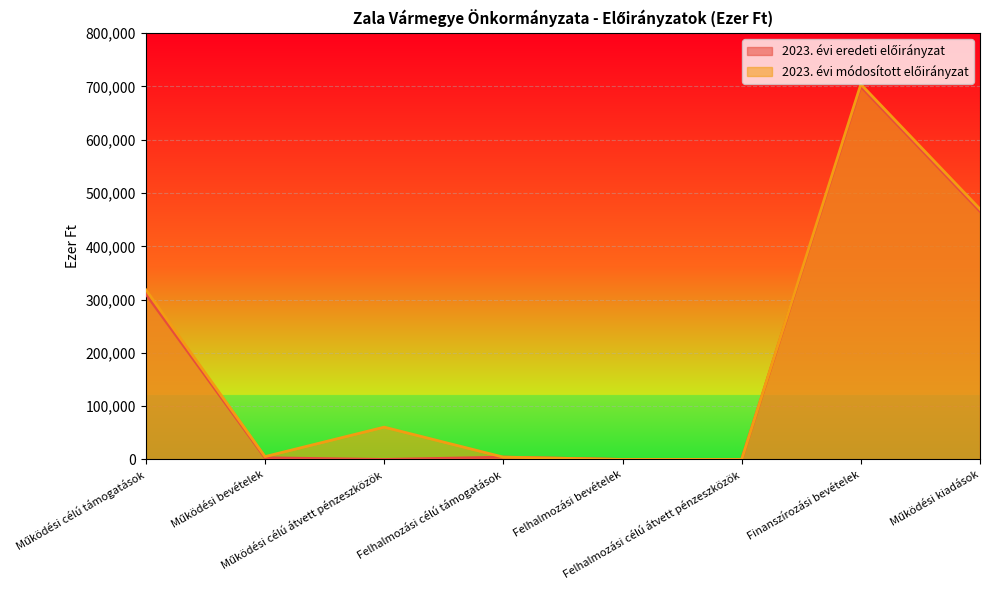

What are all the series names shown in the legend?

2023. évi eredeti előirányzat, 2023. évi módosított előirányzat